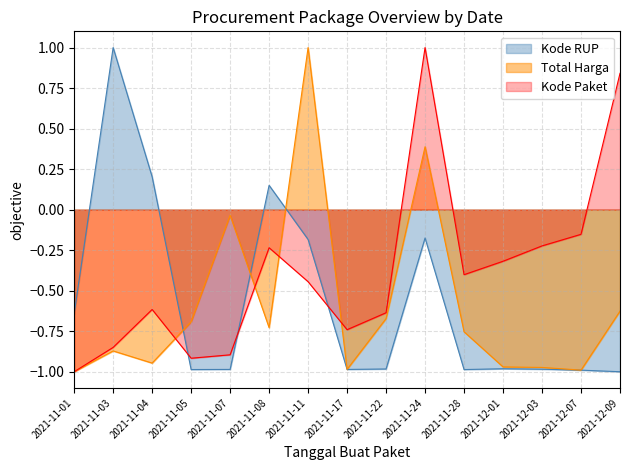

What are all the series names shown in the legend?

Kode RUP, Total Harga, Kode Paket